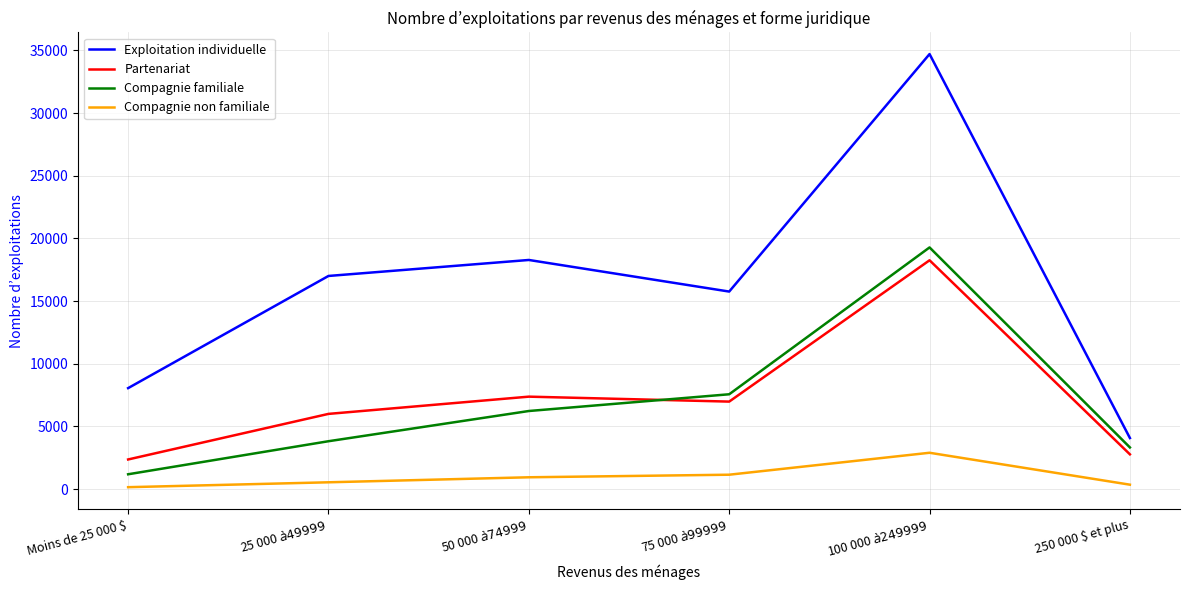

Is it true that Compagnie familiale equals 19280 at 100 000 $ à 249 999 $?

True